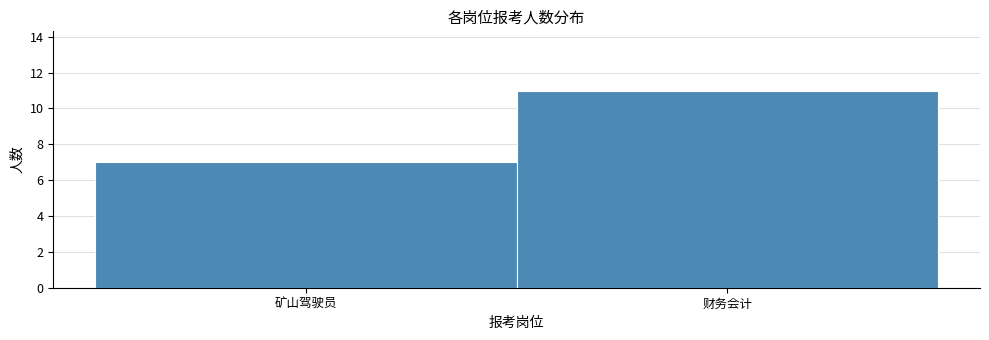

Reading left to right, list all the values displayed in this chart.

7	11